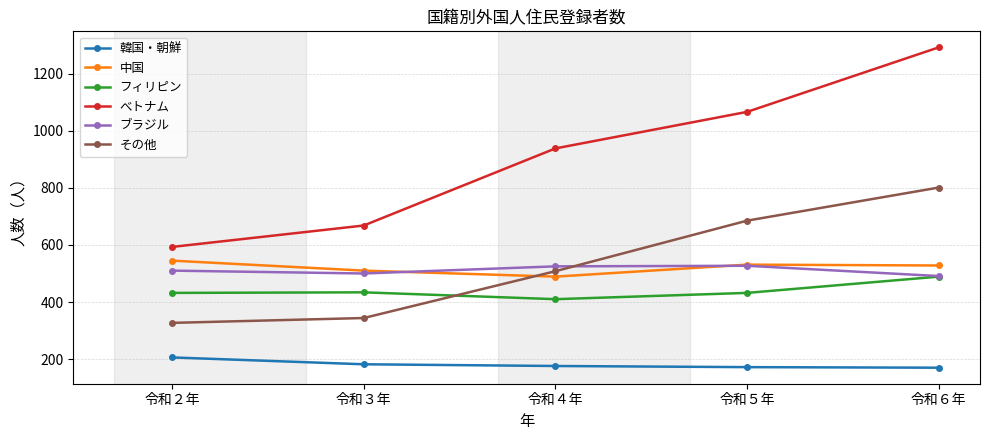

Which series has the widest spread of values?

べトナム